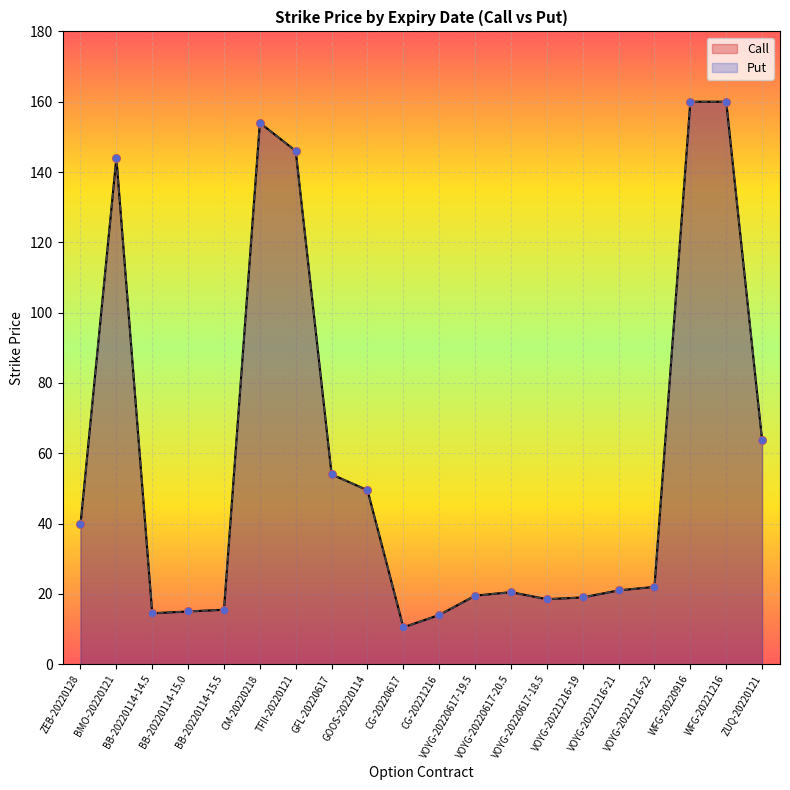

What is the total value across all series at GFL-20220617?

108.0